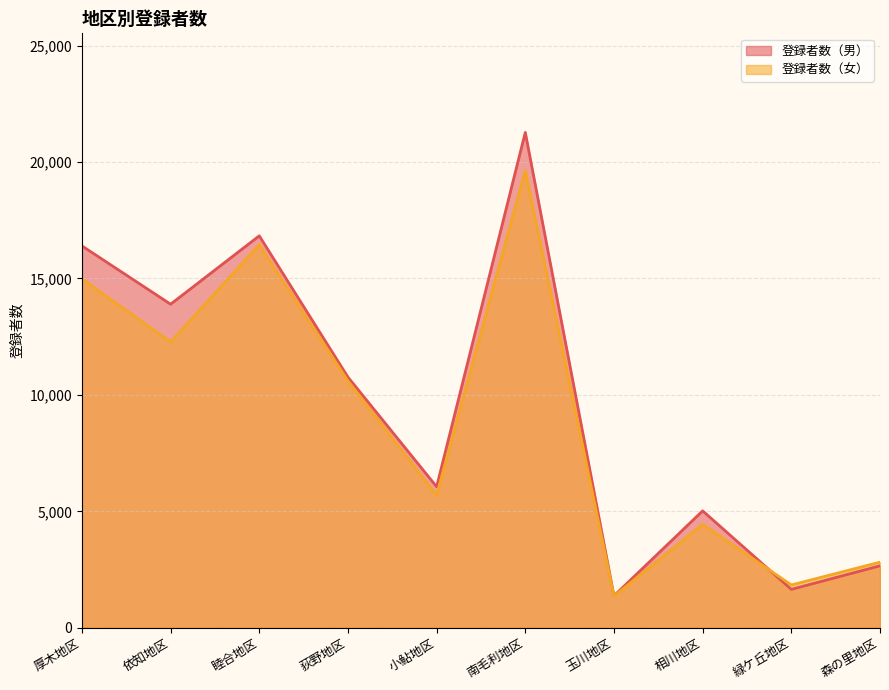

At which label is 登録者数（男） closest to 11320?

荻野地区